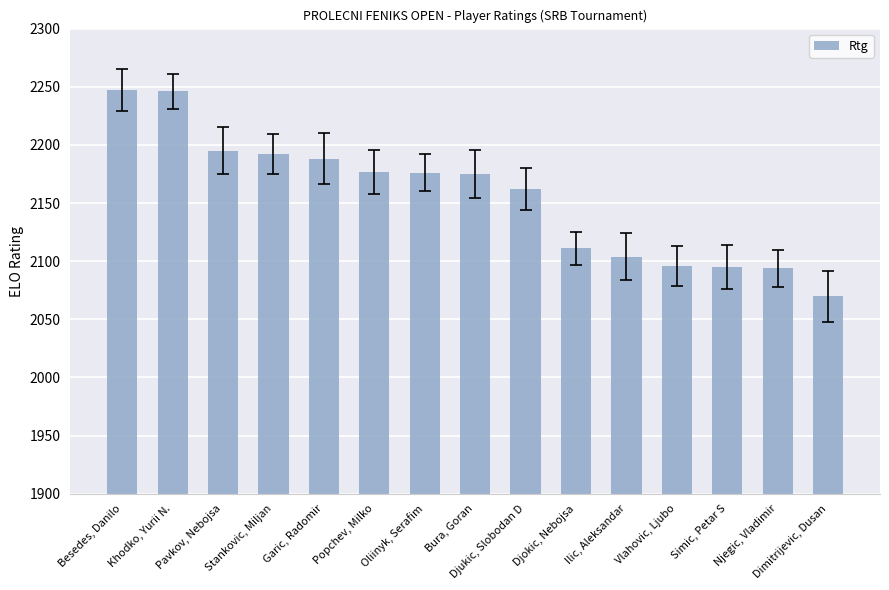

Where does the data first go above 2175?

Besedes, Danilo